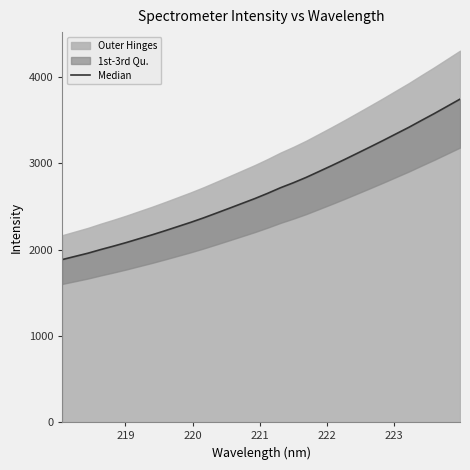

What is the maximum value shown in the chart?

3745.8